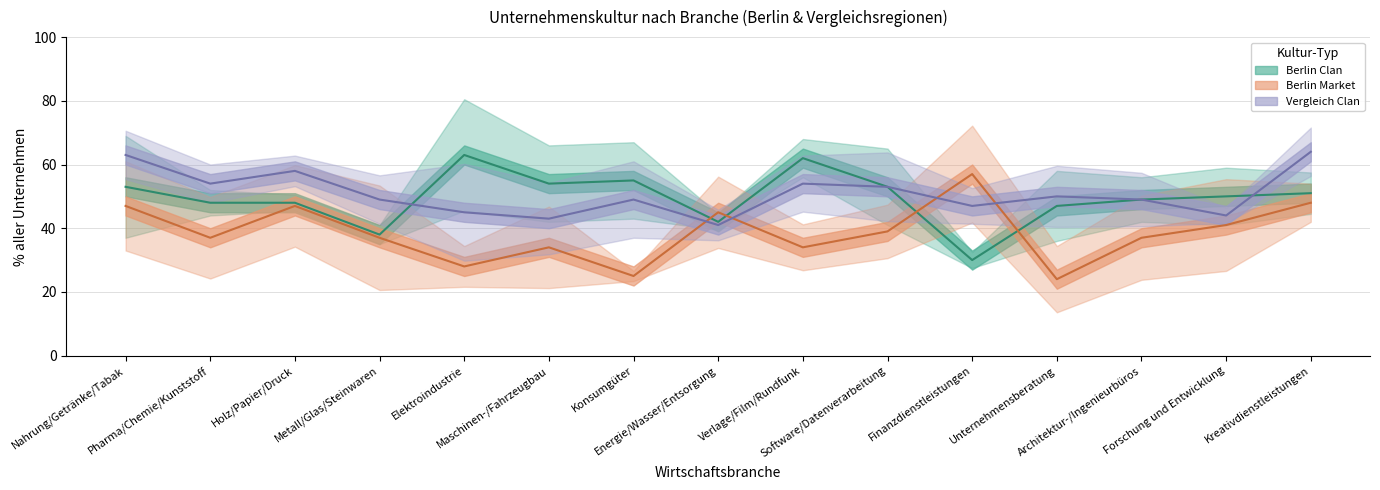

How many times do Berlin Market and Berlin Clan cross each other?

4